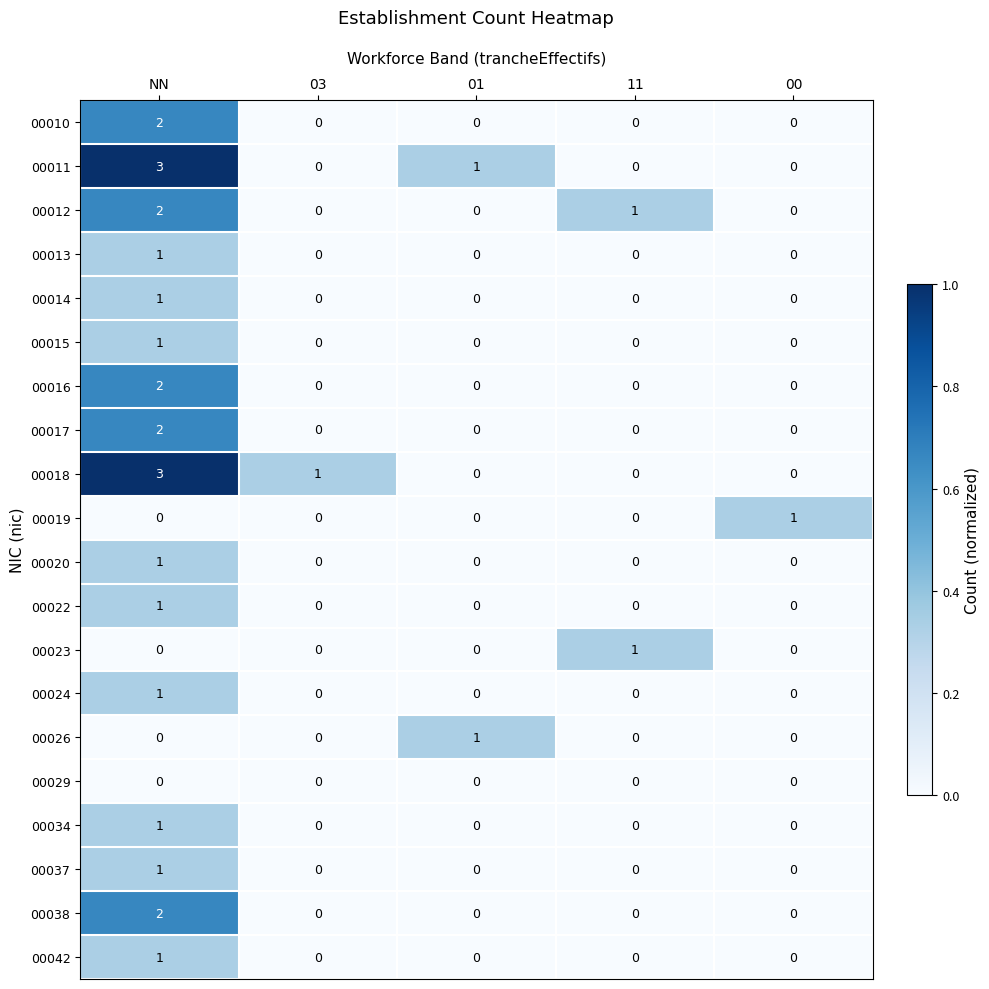

Is it true that 00023 equals 0 at 01?

True